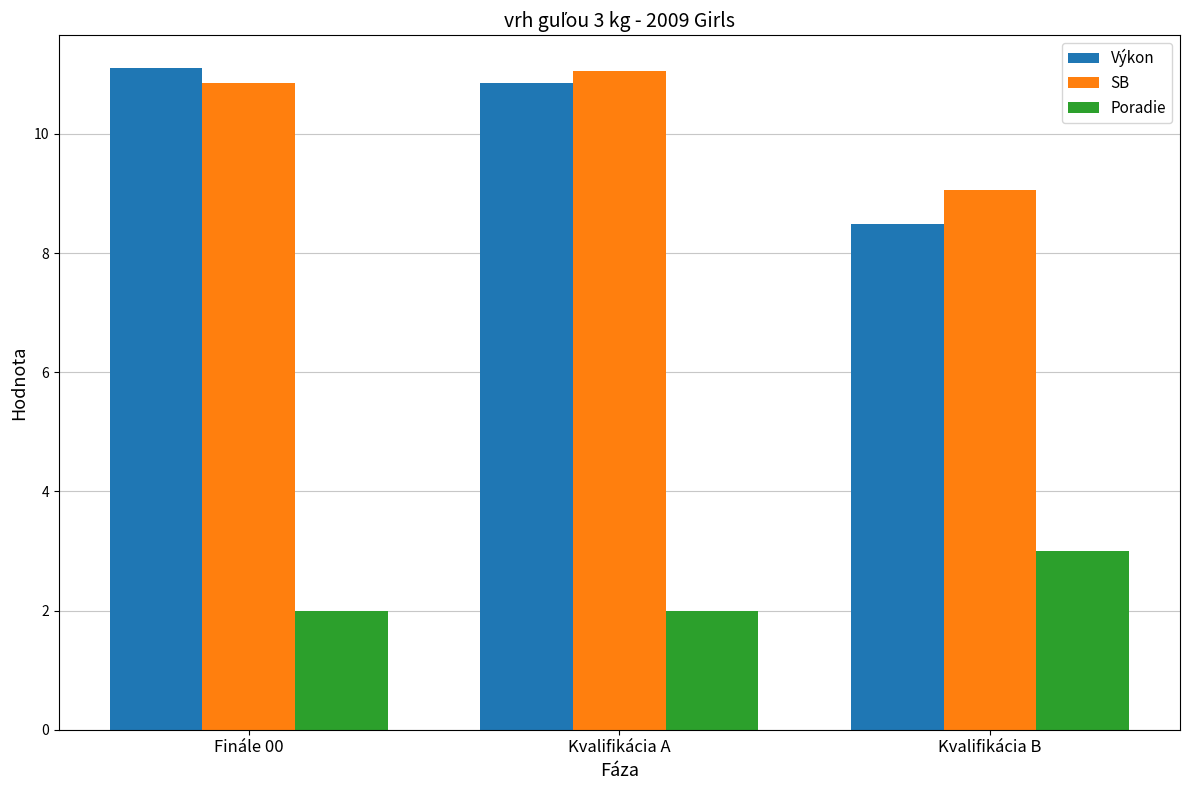

The SB series shows 14.4 at Kvalifikácia A. True or false?

False